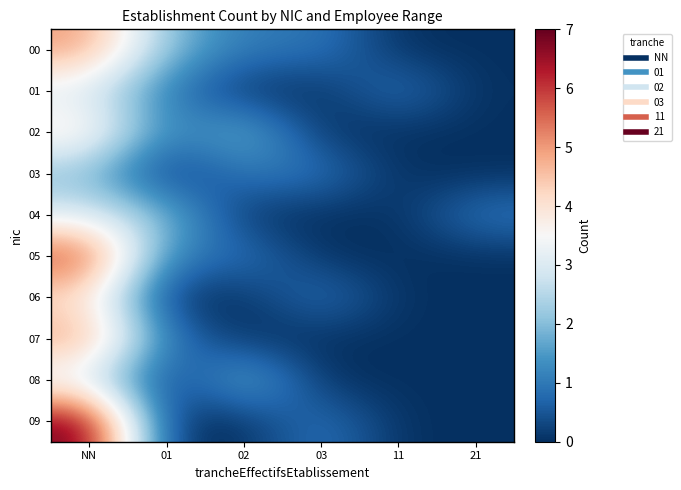

How many categories are shown in the chart?

6